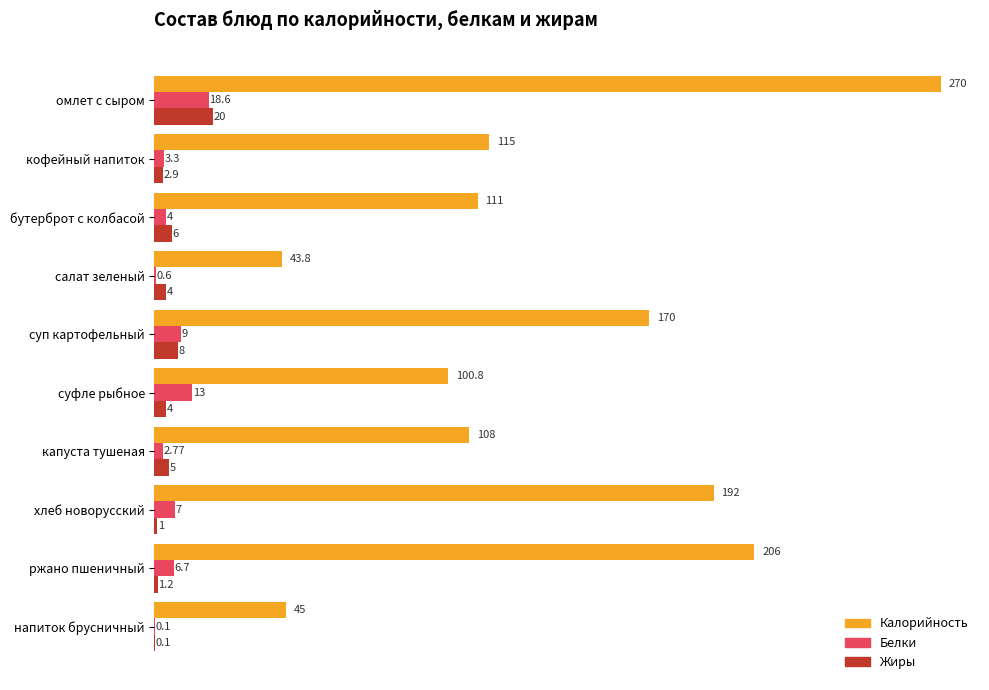

Which category has the highest value in the Белки series?

омлет с сыром